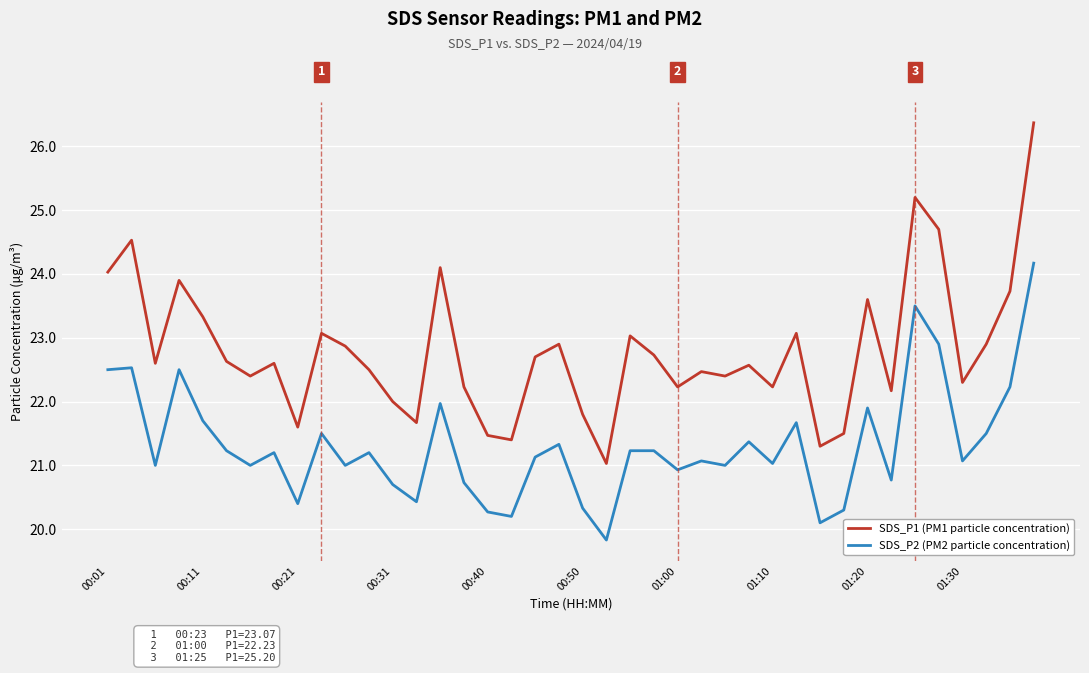

Which series has the largest total across all categories?

SDS_P1 (PM1 particle concentration)